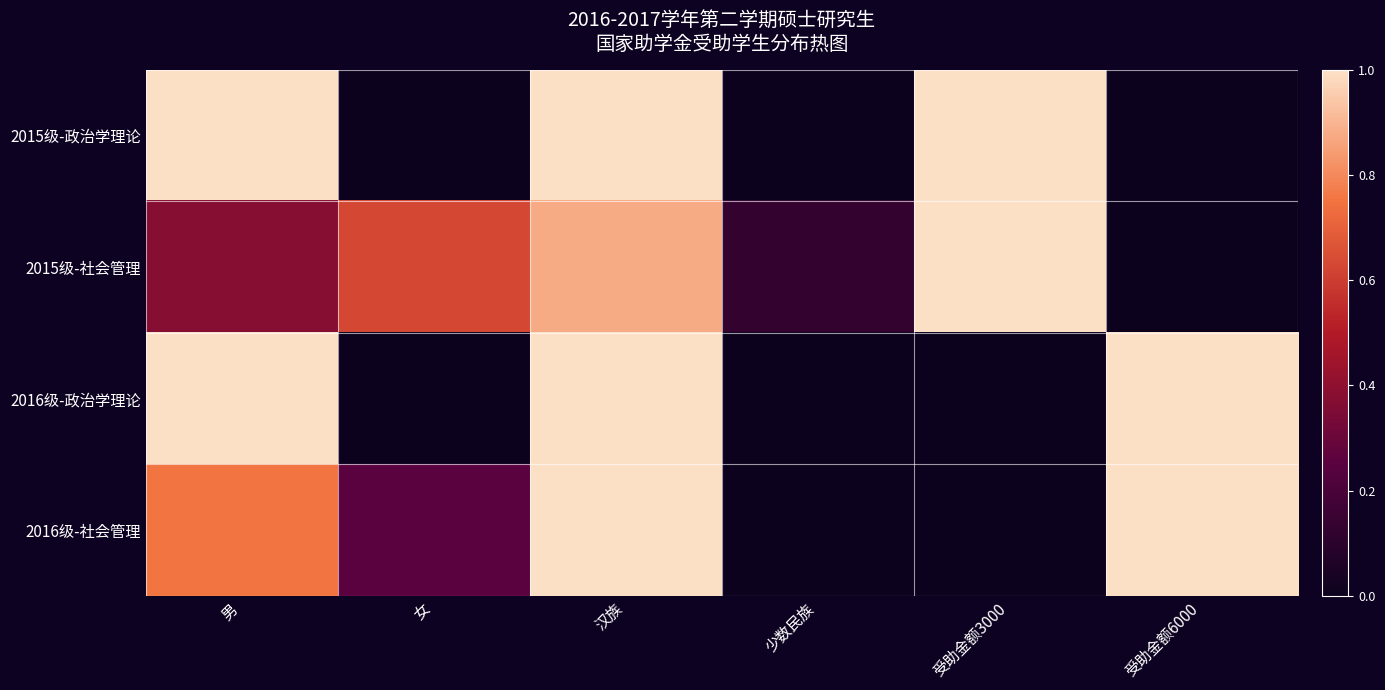

What is the difference between the highest and lowest values at 女?

0.6